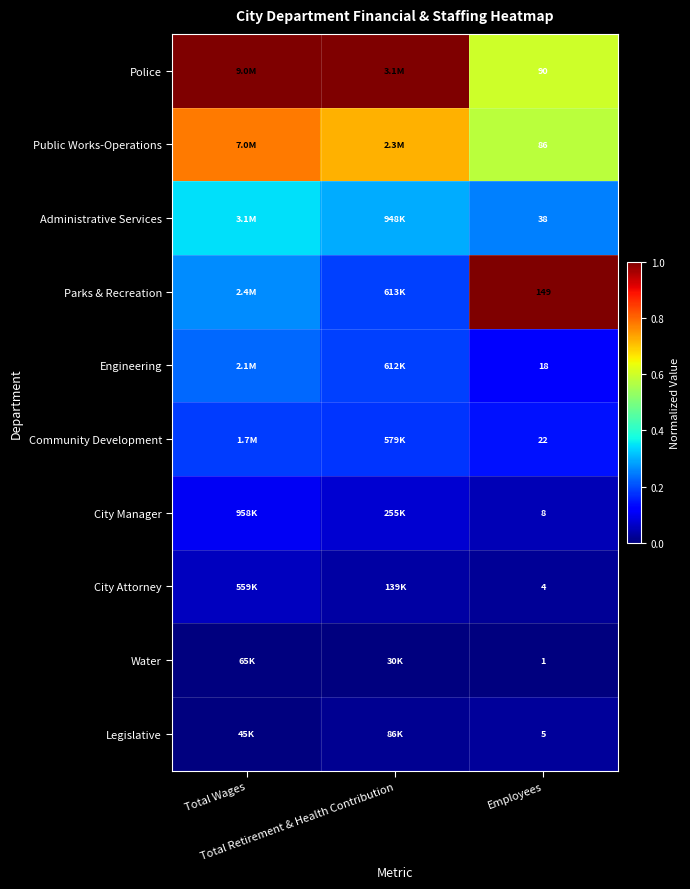

Read the Administrative Services value at Employees.

0.2